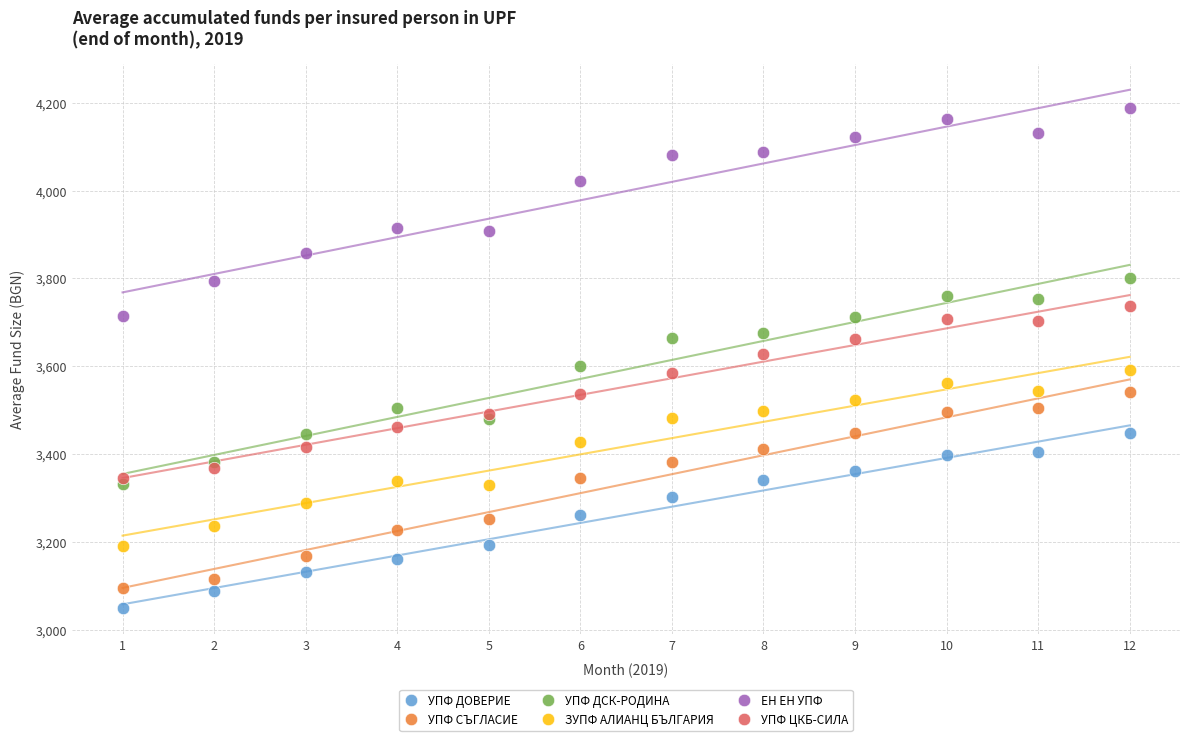

What is the X range (max minus min) for the scatter plot?

11.0